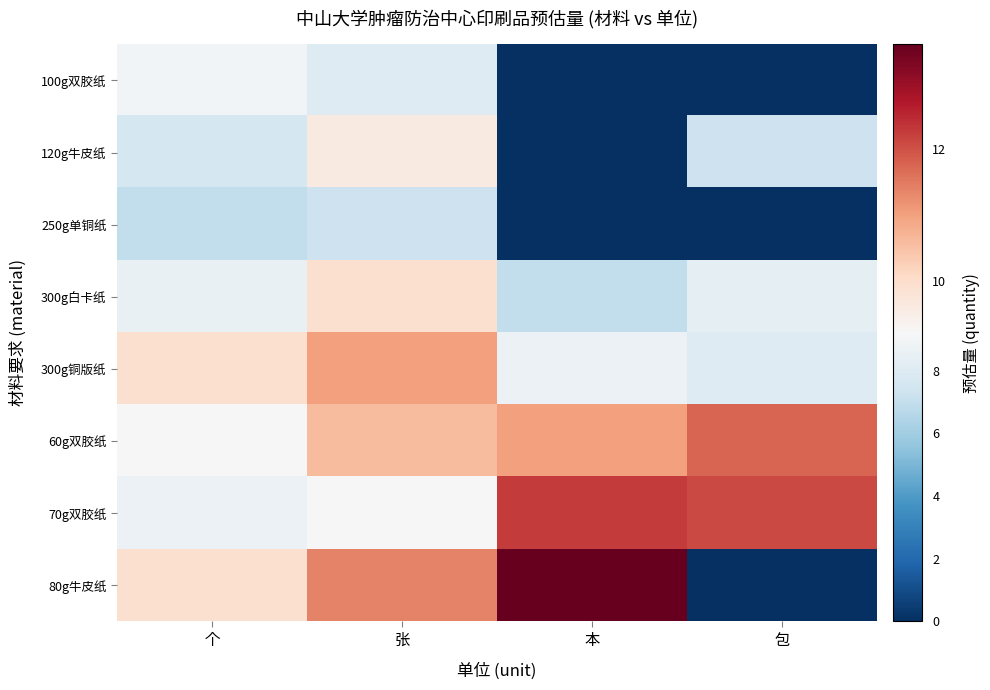

Reading left to right, list all the values displayed in this chart.

100g双胶纸: 个=9.0	张=8.0	本=0.0	包=0.0
120g牛皮纸: 个=7.6	张=9.6	本=0.0	包=7.3
250g单铜纸: 个=6.9	张=7.3	本=0.0	包=0.0
300g白卡纸: 个=8.5	张=9.9	本=6.9	包=8.3
300g铜版纸: 个=9.9	张=11.0	本=8.7	包=8.0
60g双胶纸: 个=9.2	张=10.6	本=11.0	包=11.8
70g双胶纸: 个=8.7	张=9.2	本=12.3	包=12.1
80g牛皮纸: 个=9.9	张=11.4	本=13.6	包=0.0